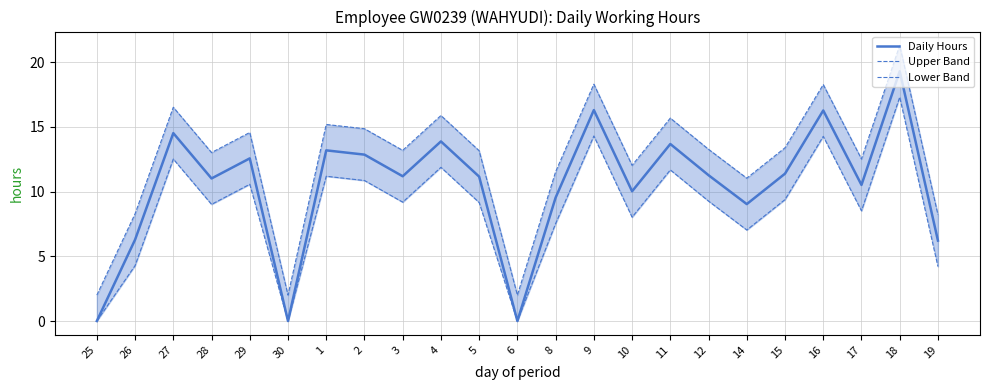

Rank the series at 2 from lowest to highest value.

Lower Band, Daily Hours, Upper Band